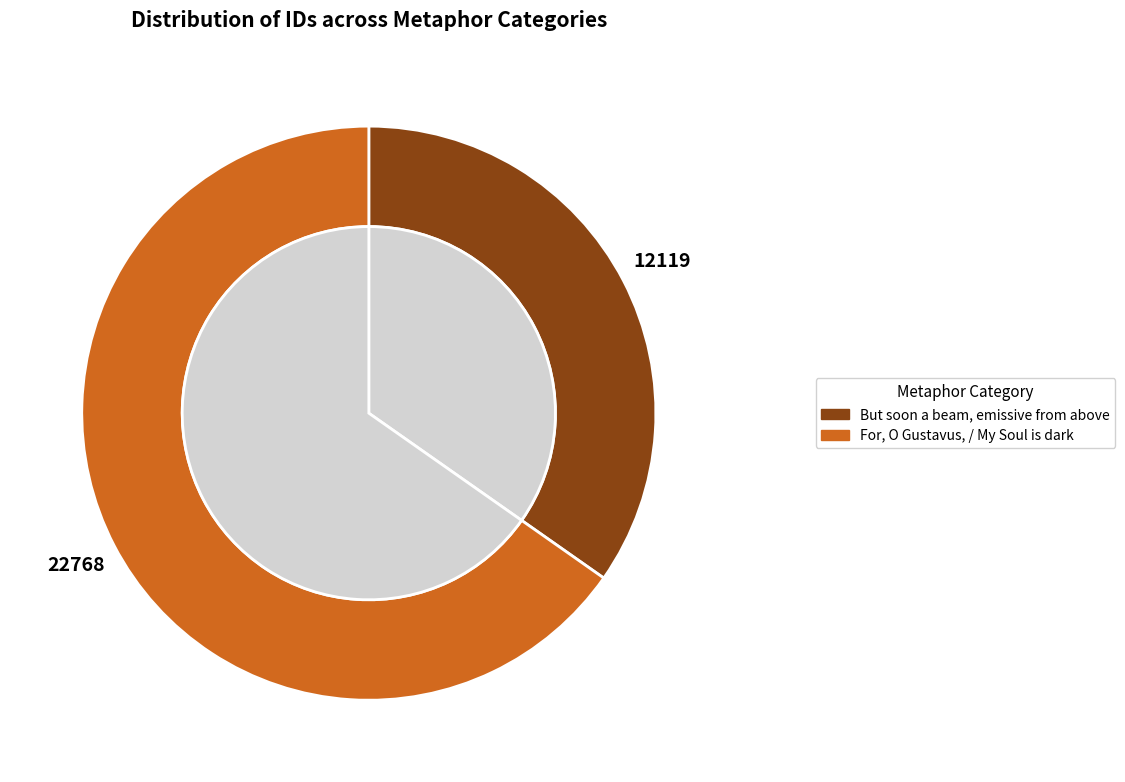

Which slice is the smallest?

But soon a beam, emissive from above